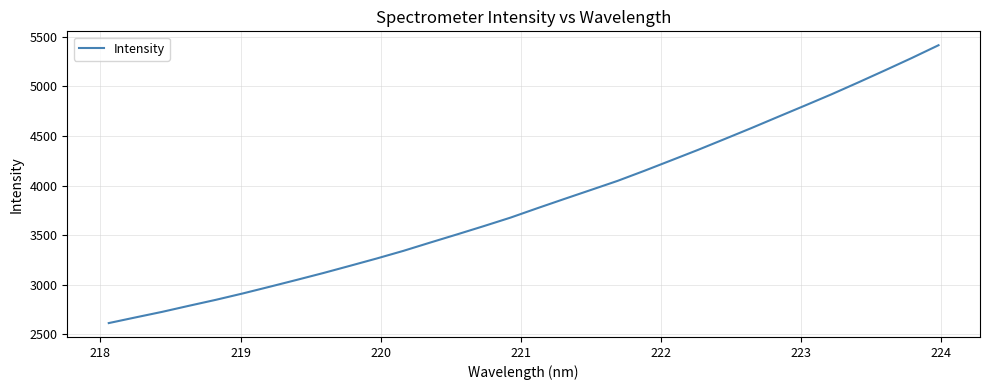

What is the difference between the maximum and minimum values?

2798.3